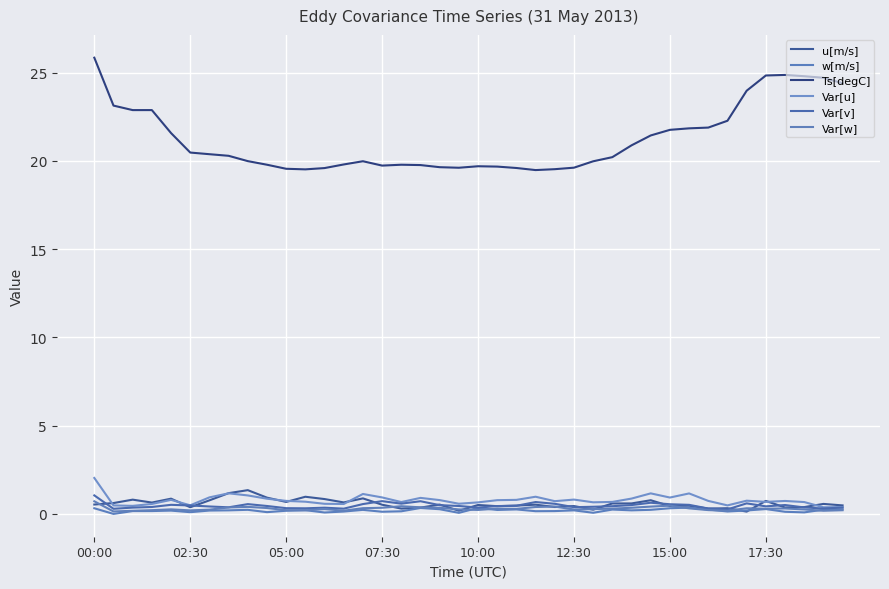

True or false: u[m/s] has more than 0 interior local peaks.

True